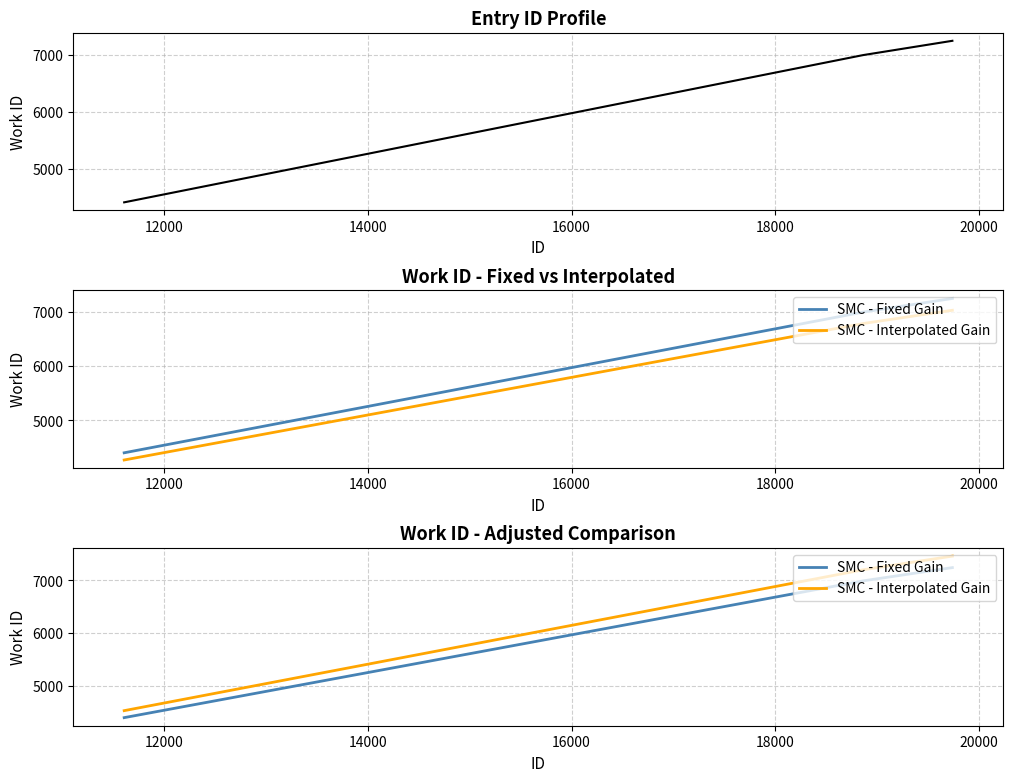

What is the lowest value of the work_id series?

4406.0